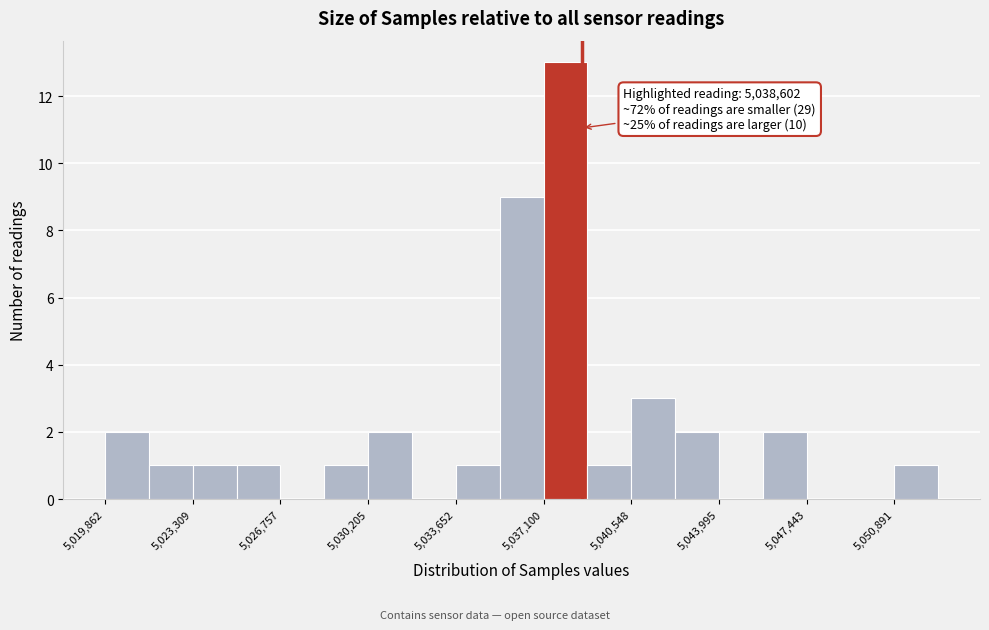

Around what value on the x-axis is the tallest bar? Give the approximate position of its centre, as read against the axis.

5038000